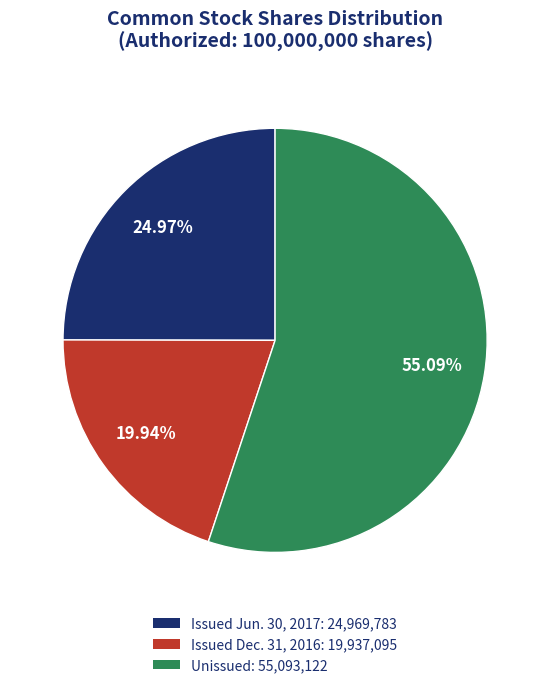

Is there any slice that represents more than half of the pie?

Yes